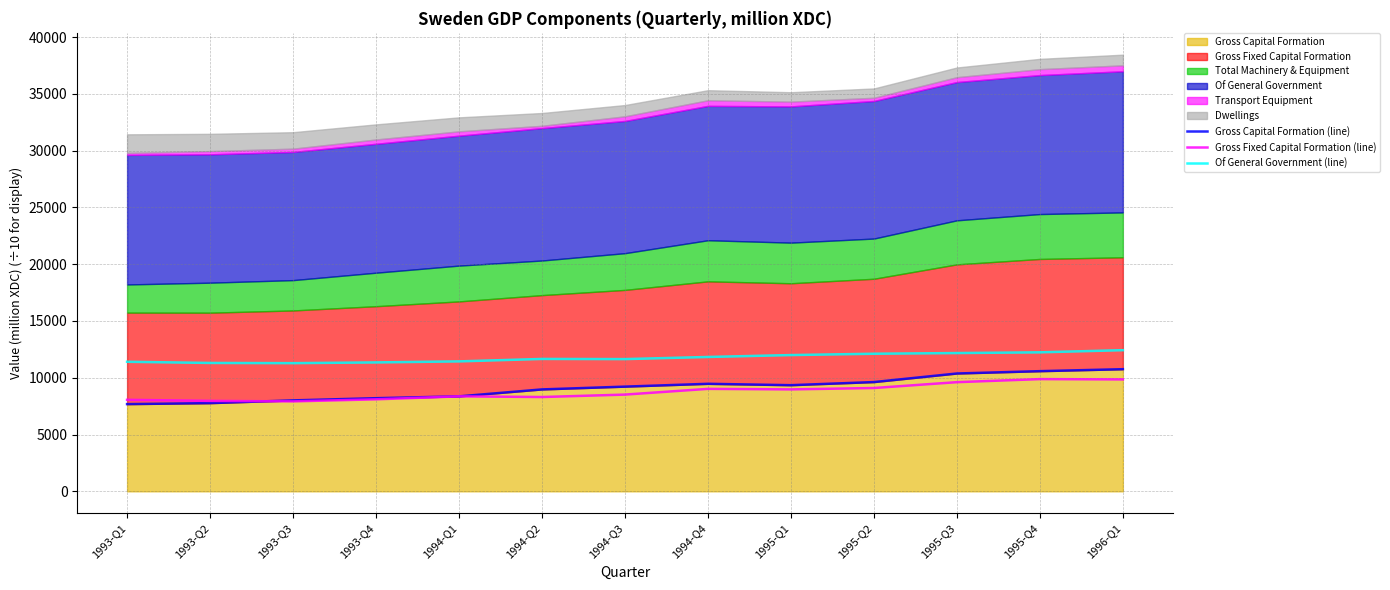

True or false: Of General Government (line) has more than 2 interior local peaks.

False